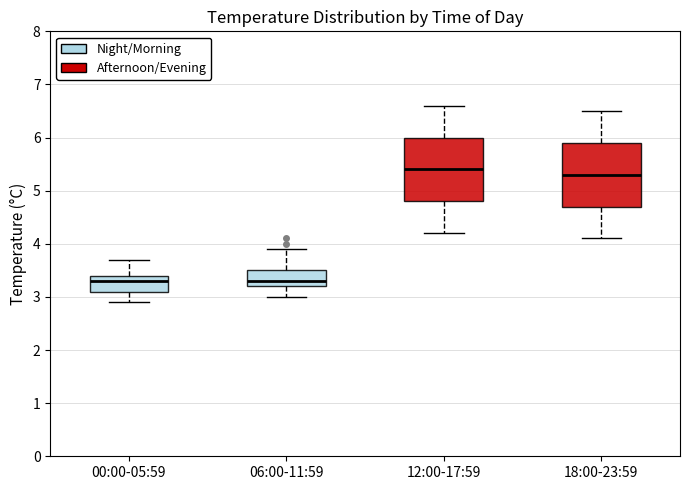

Reading left to right, transcribe this box plot: for each box, give where its median line is, the range the box spans, and where its two whiskers end, as read against the y-axis. The values are not printed on the chart, so give them approximately, as read against the axis.

00:00-05:59: median 3.3, box 3.1 to 3.4, whiskers 2.9 to 3.7
06:00-11:59: median 3.3, box 3.2 to 3.5, whiskers 3.0 to 3.9
12:00-17:59: median 5.4, box 4.8 to 6.0, whiskers 4.2 to 6.6
18:00-23:59: median 5.3, box 4.7 to 5.9, whiskers 4.1 to 6.5